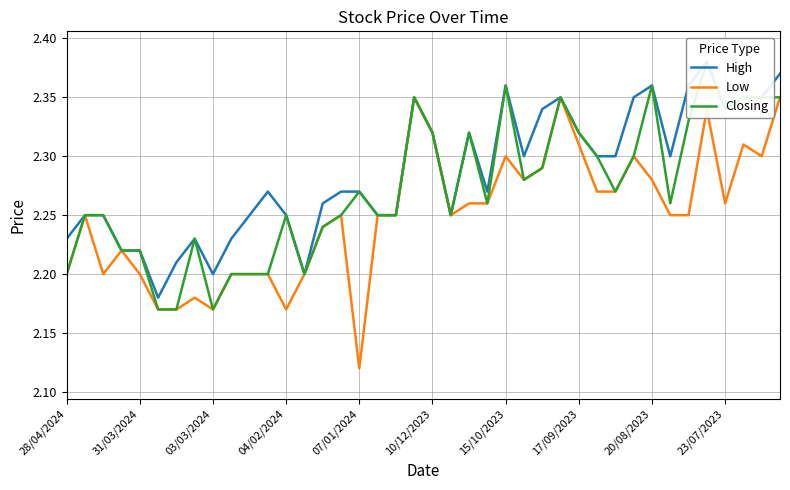

Rank the series at 10 from highest to lowest value.

High, Low, Closing